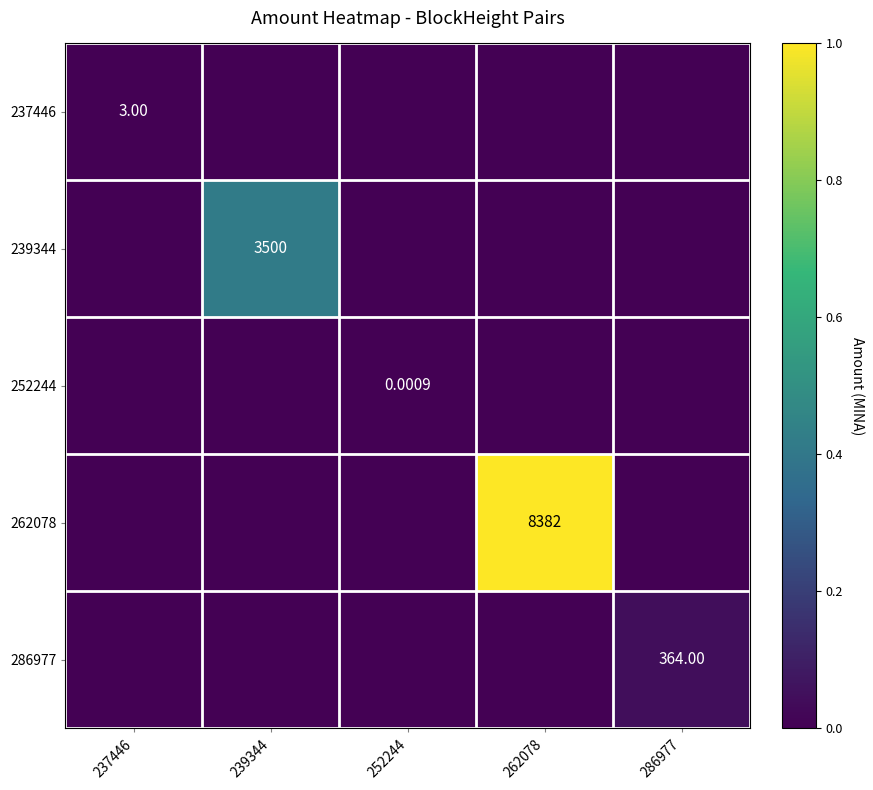

Count the number of data series in this chart.

5